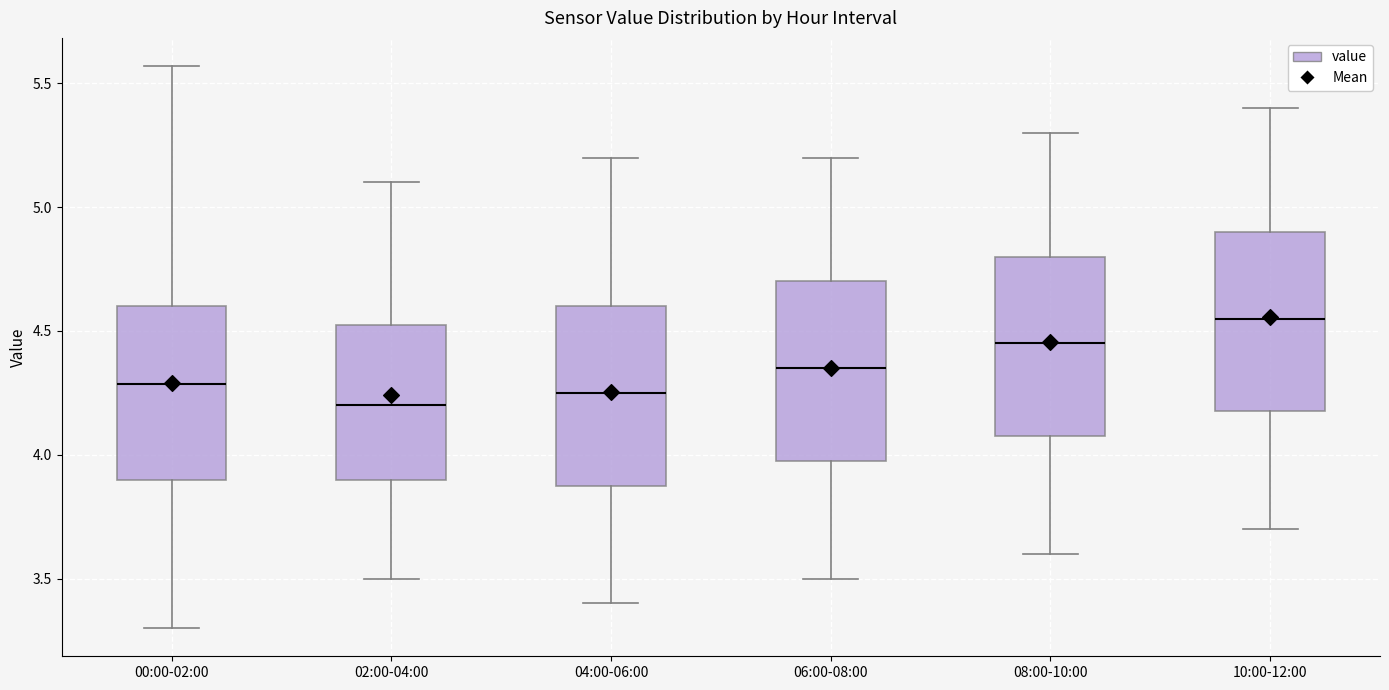

Where is the lower edge of the box for 08:00-10:00 on the y-axis? The values are not printed on the chart, so give them approximately, as read against the axis.

4.10